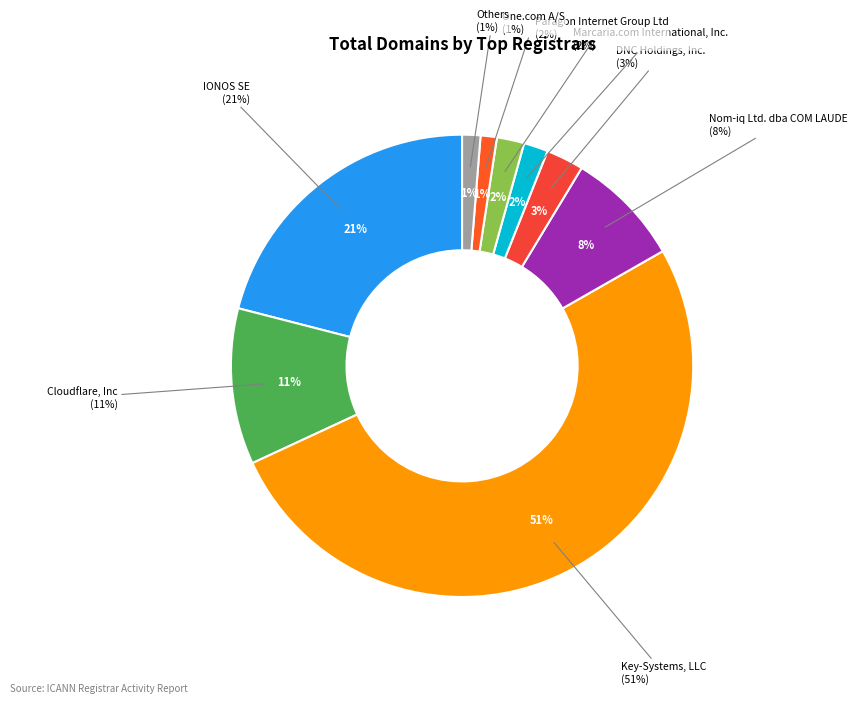

Which has a higher value, One.com A/S or Cloudflare, Inc?

Cloudflare, Inc